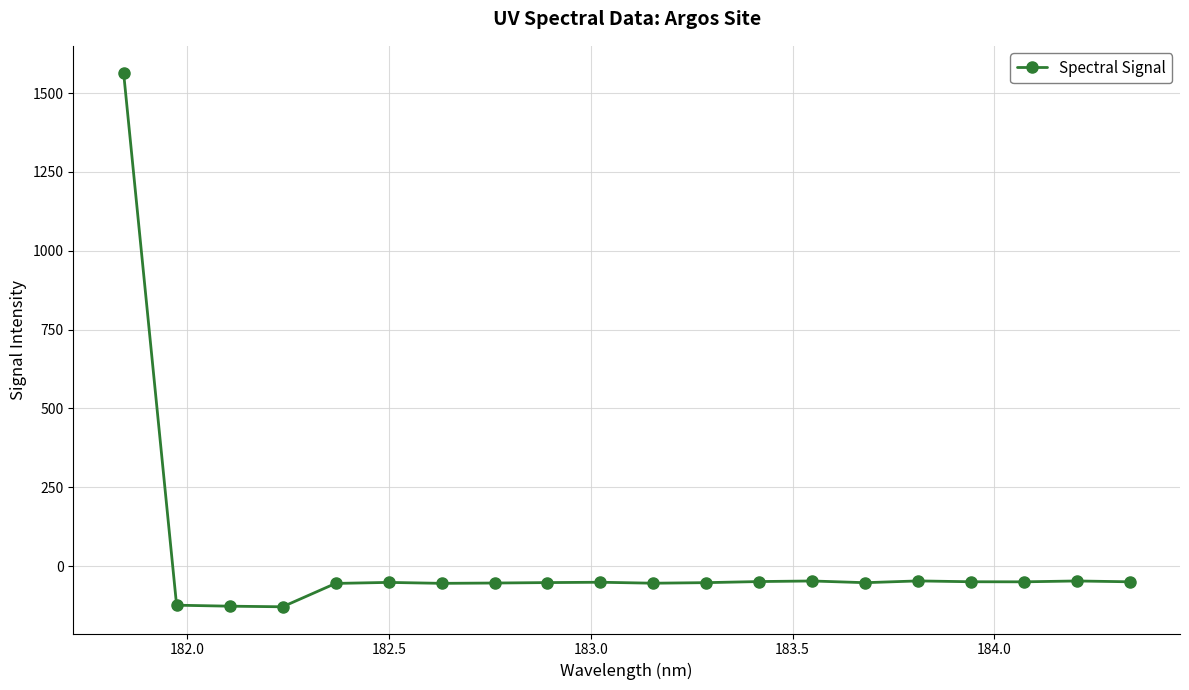

What is the average value?

18.2